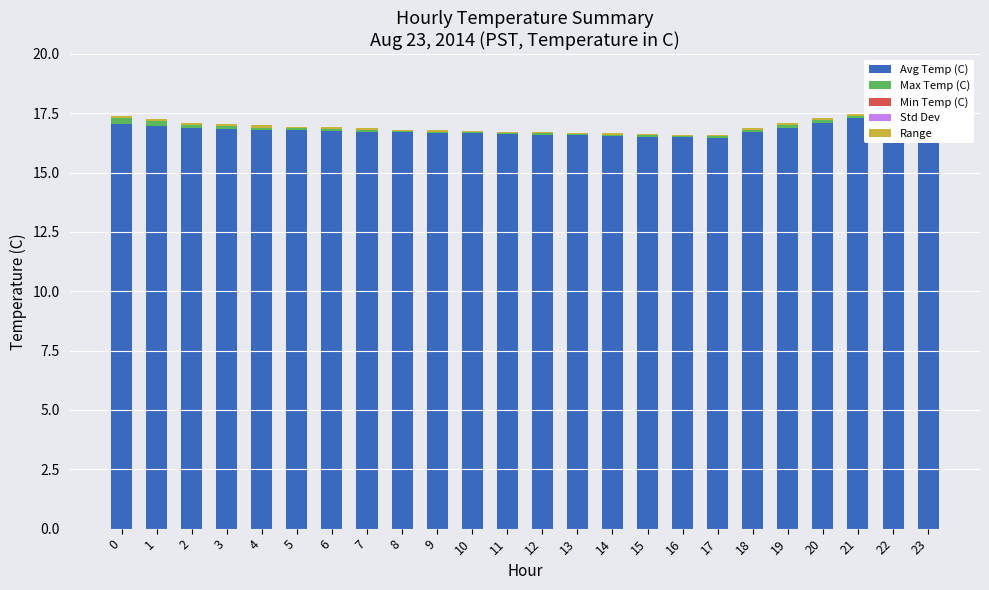

What is the spread (max minus min) of values at 3?

16.9